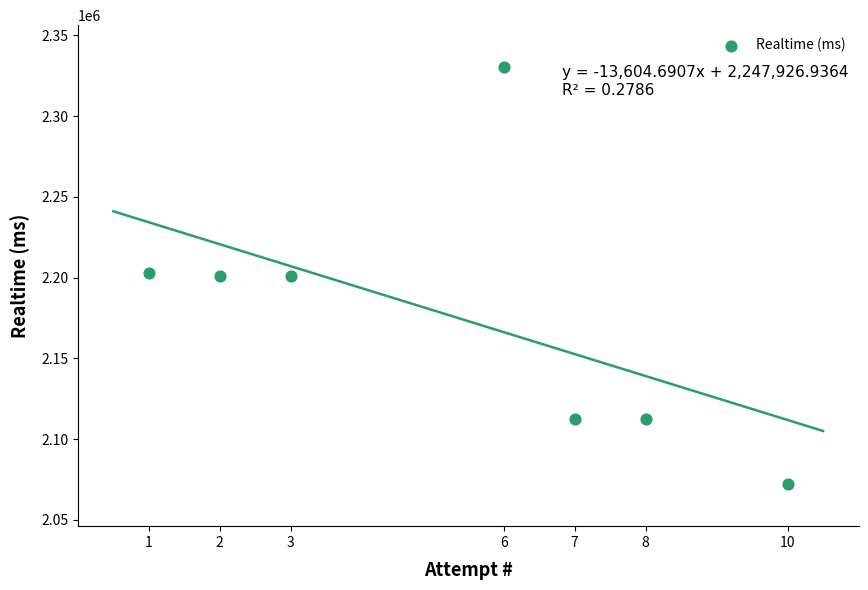

What is the average Y value?

2176016